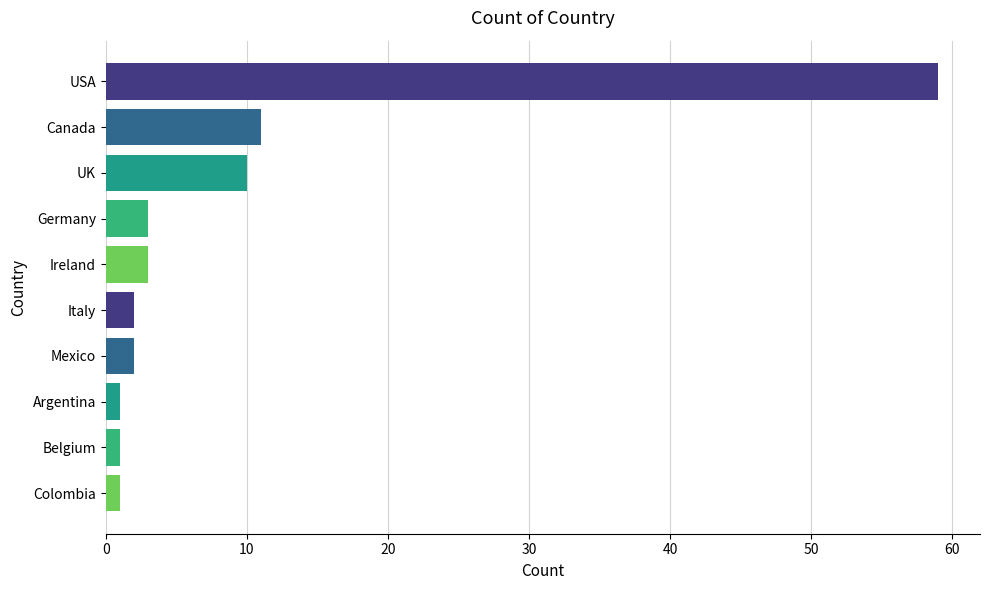

Which has a higher value, Colombia or Germany?

Germany